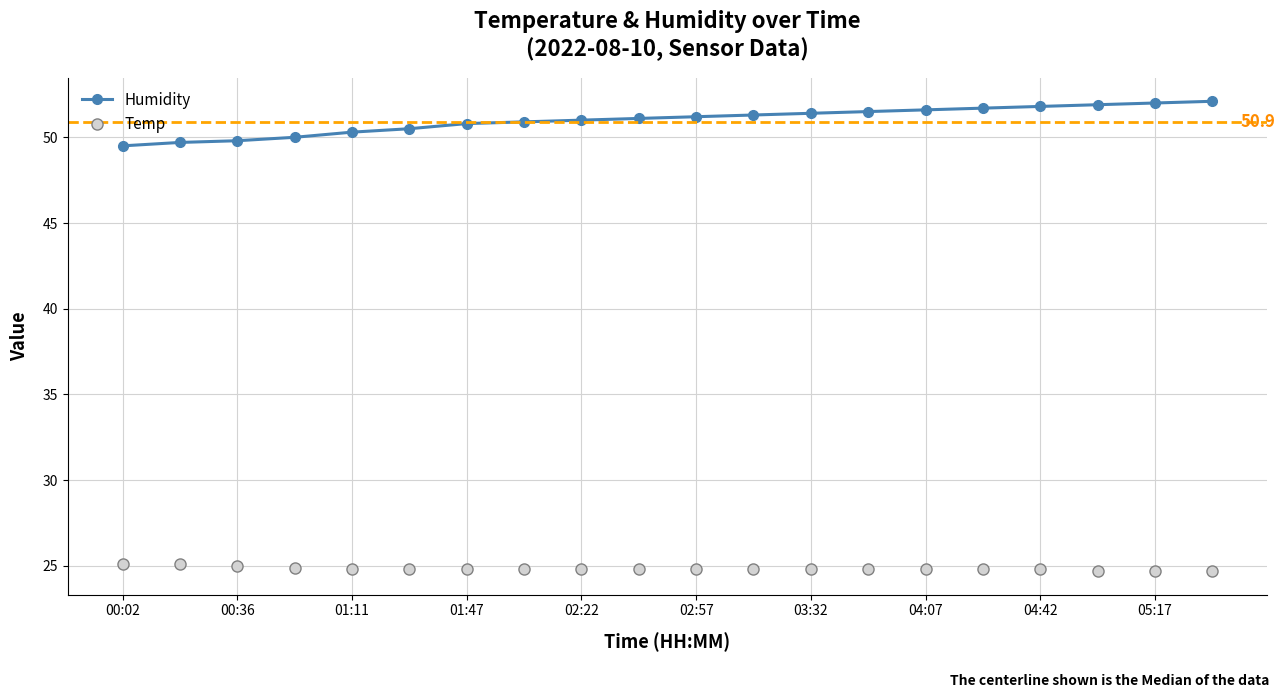

True or false: Humidity and Temp cross at least once.

False